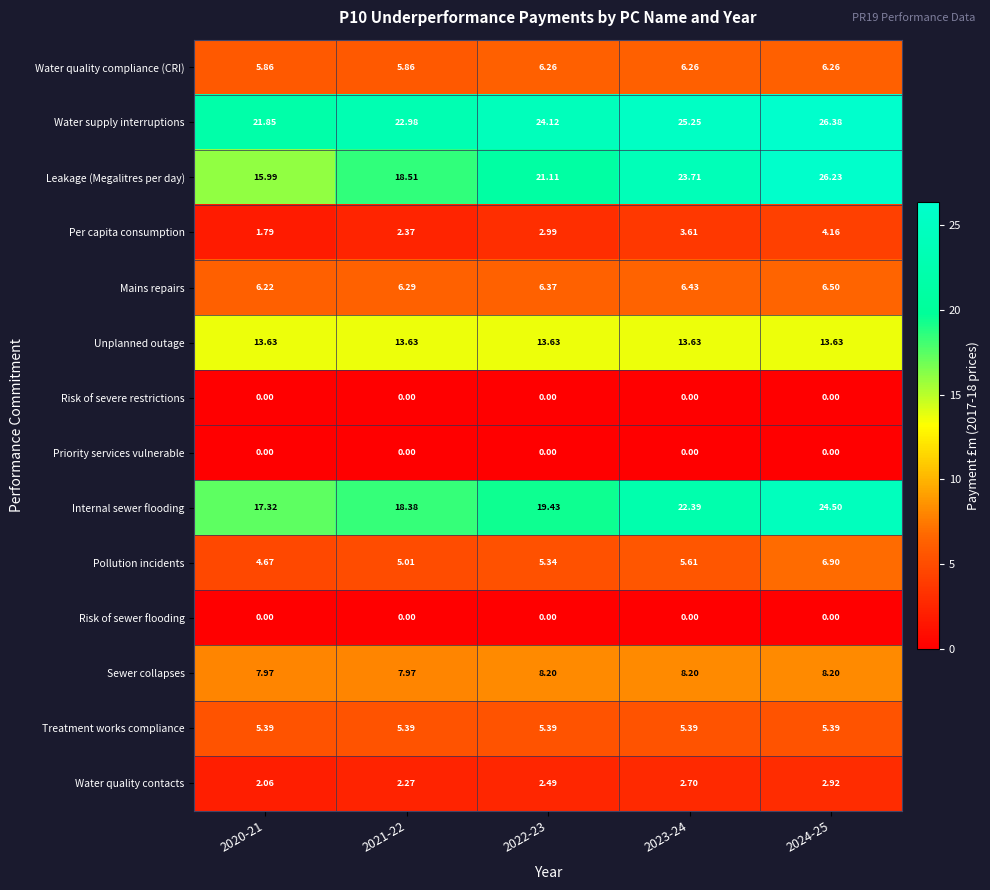

How many series are shown in this chart?

14